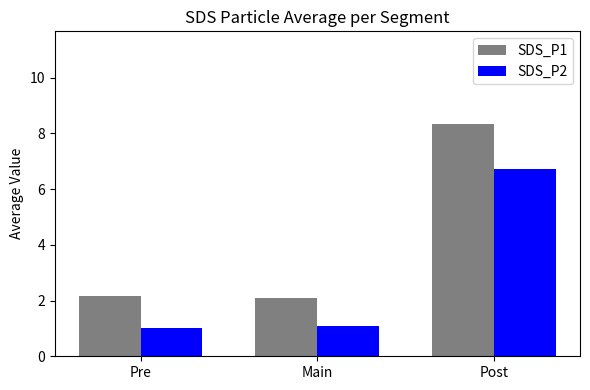

What is the sum of the SDS_P1 values at Pre and Main?

4.3